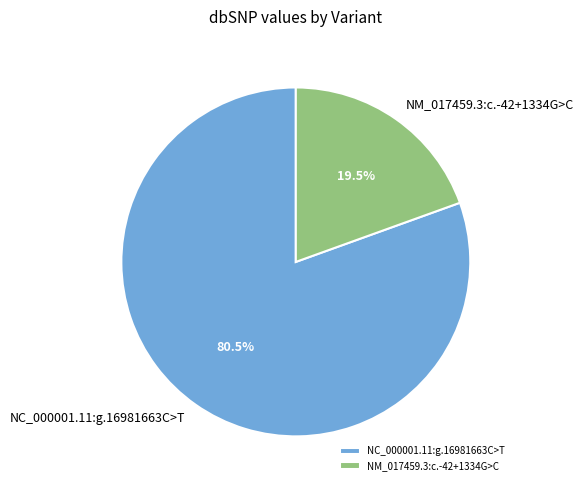

Which category has the biggest portion of the pie?

NC_000001.11:g.16981663C>T